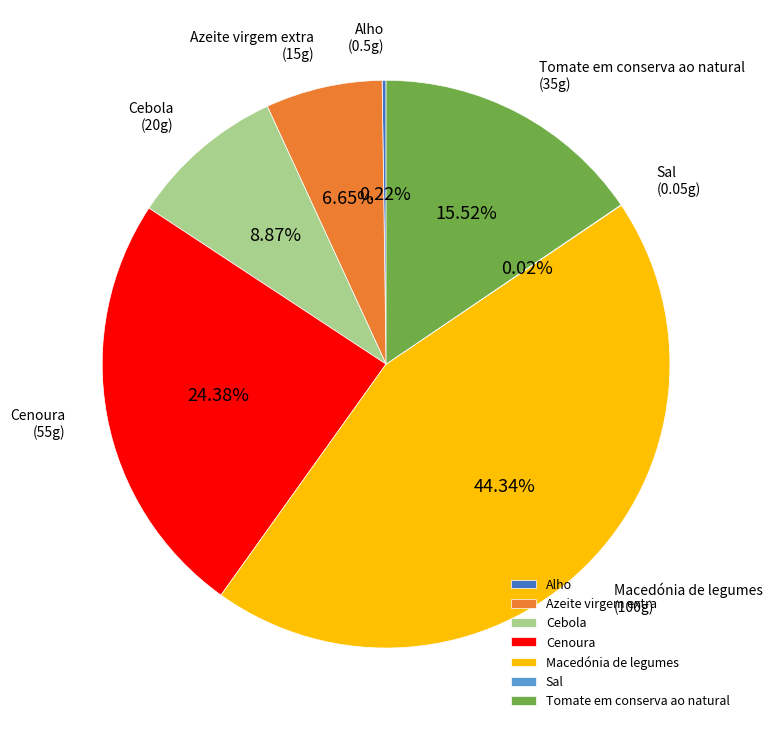

Between Azeite virgem extra and Macedónia de legumes, which is larger?

Macedónia de legumes